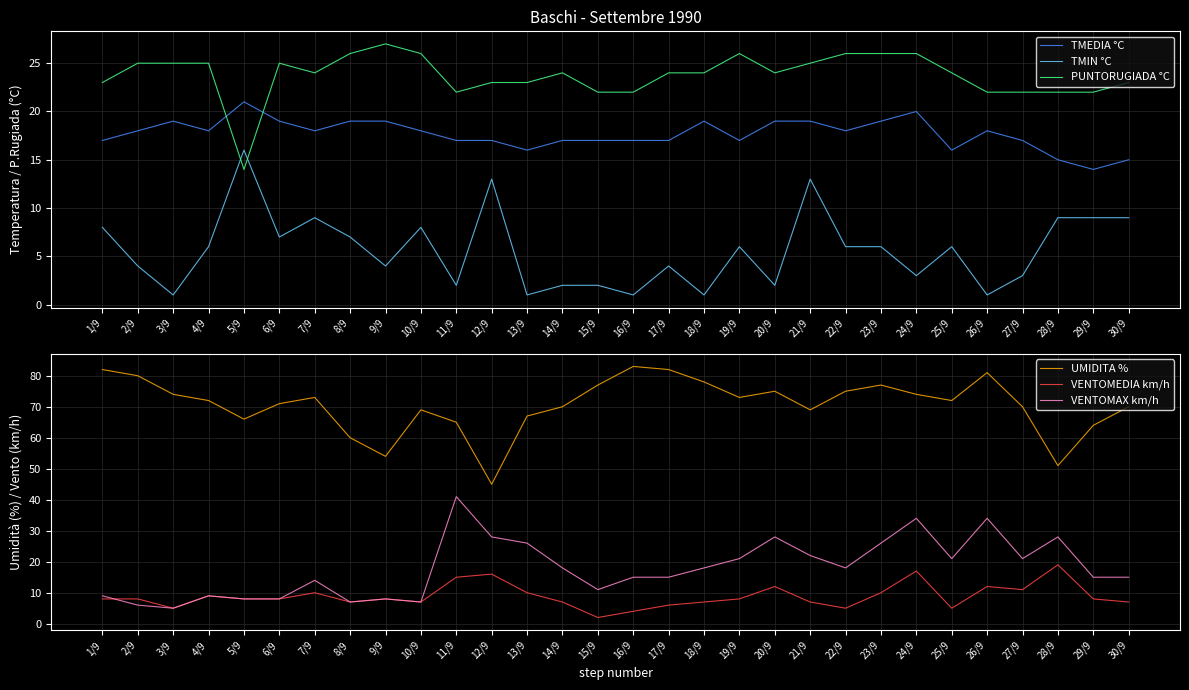

Which has a higher value, 21/9 or 25/9?

21/9